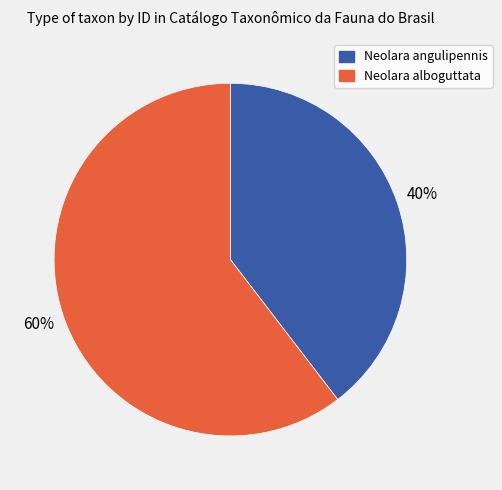

What is the ratio of the value at Neolara angulipennis to the value at Neolara alboguttata?

0.7